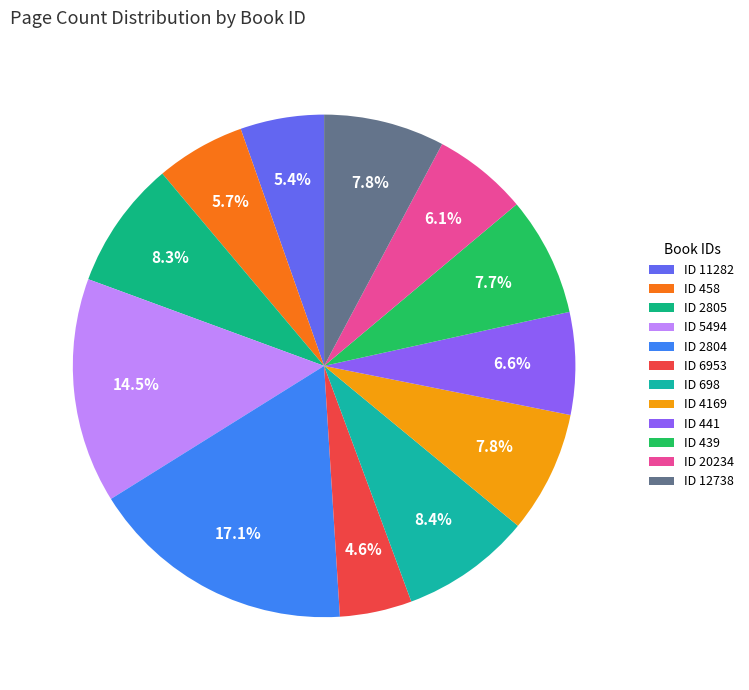

Is there a majority slice in this chart?

No